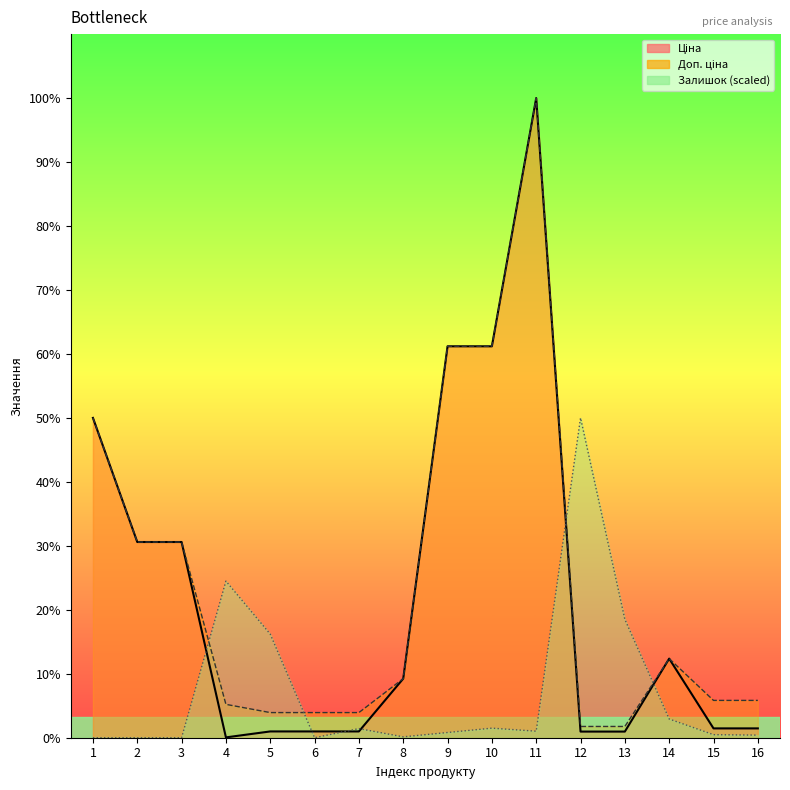

Which series has the widest spread of values?

Ціна